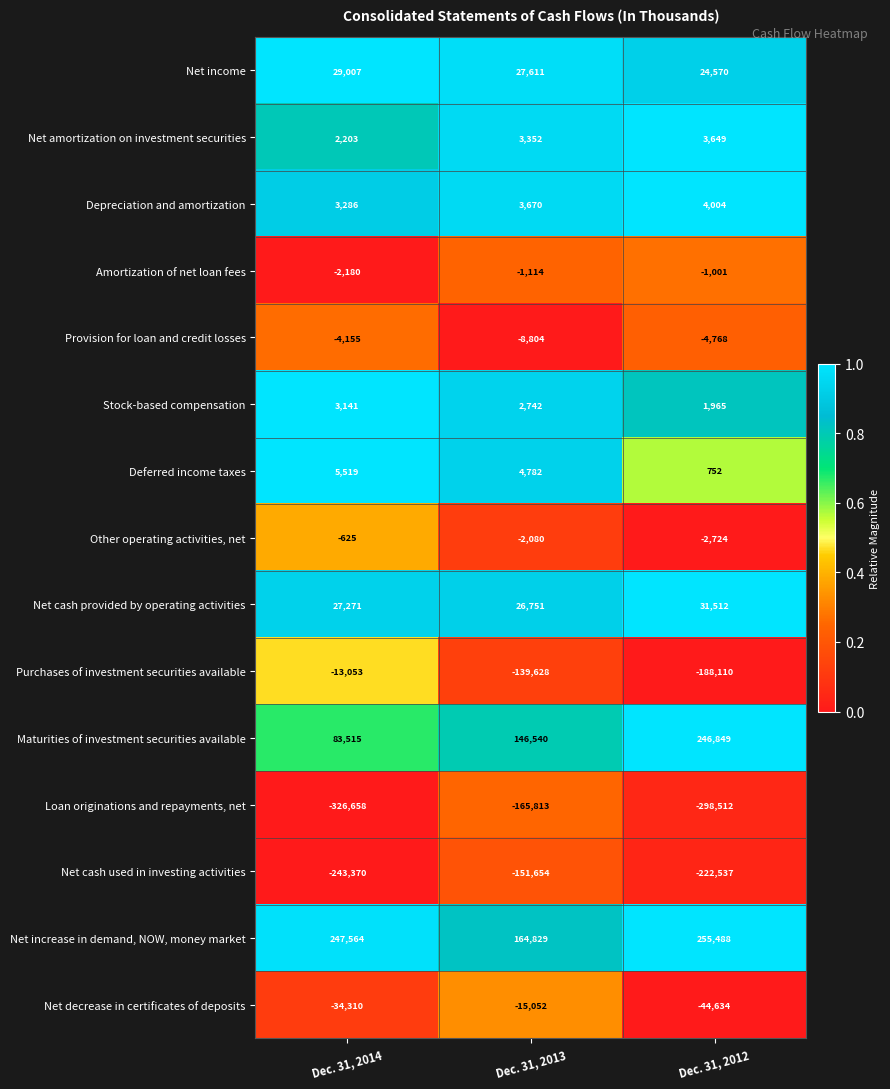

Read the Net amortization on investment securities value at Dec. 31, 2013, to the nearest 100.

3400